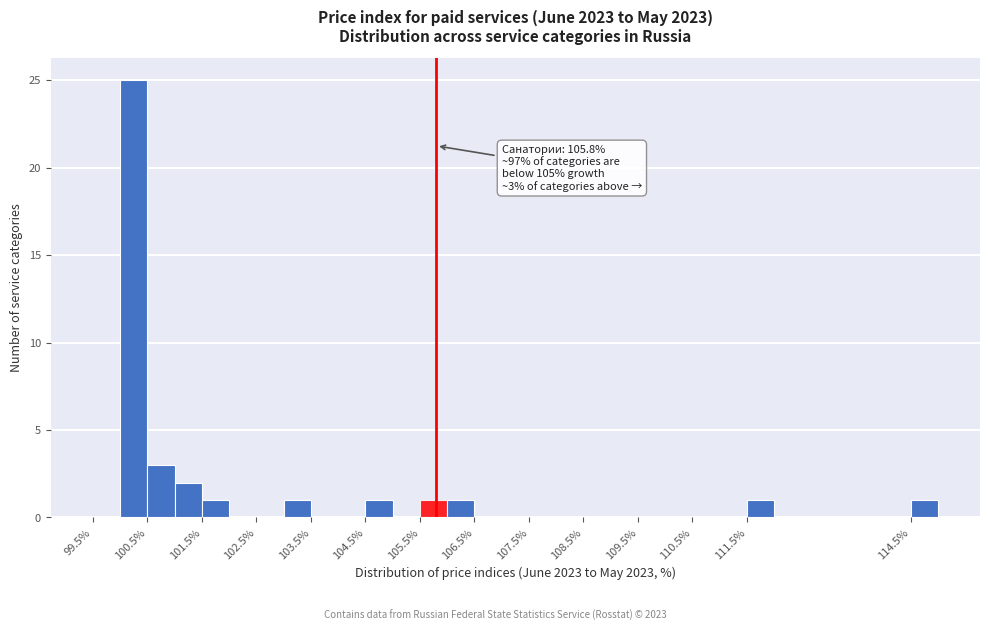

Over which range of the x-axis is the bar tallest?

100.0 to 100.5